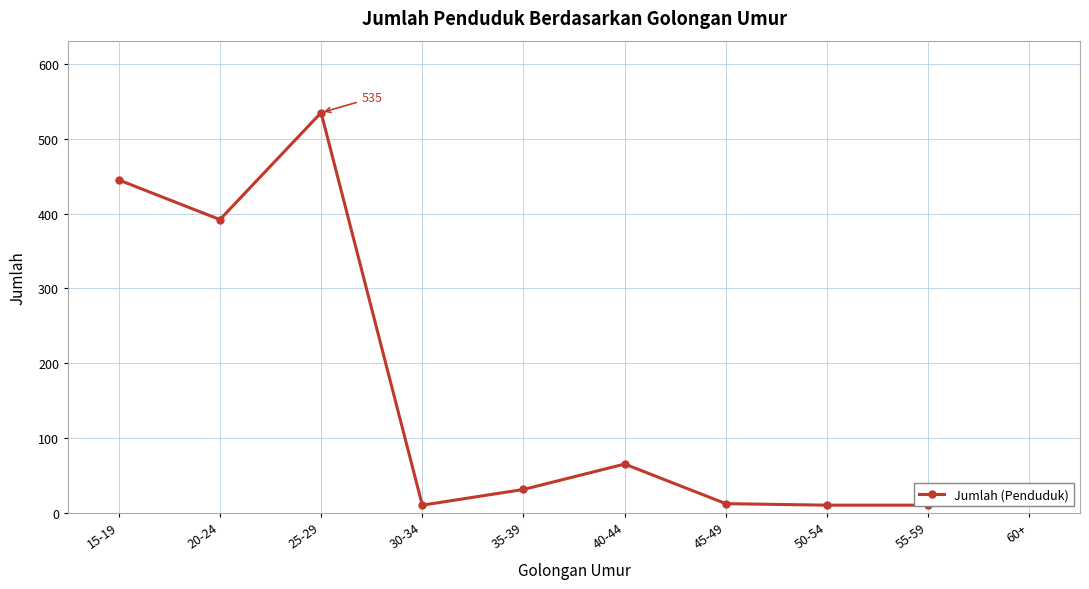

At which category does the chart reach its peak across all series?

25-29